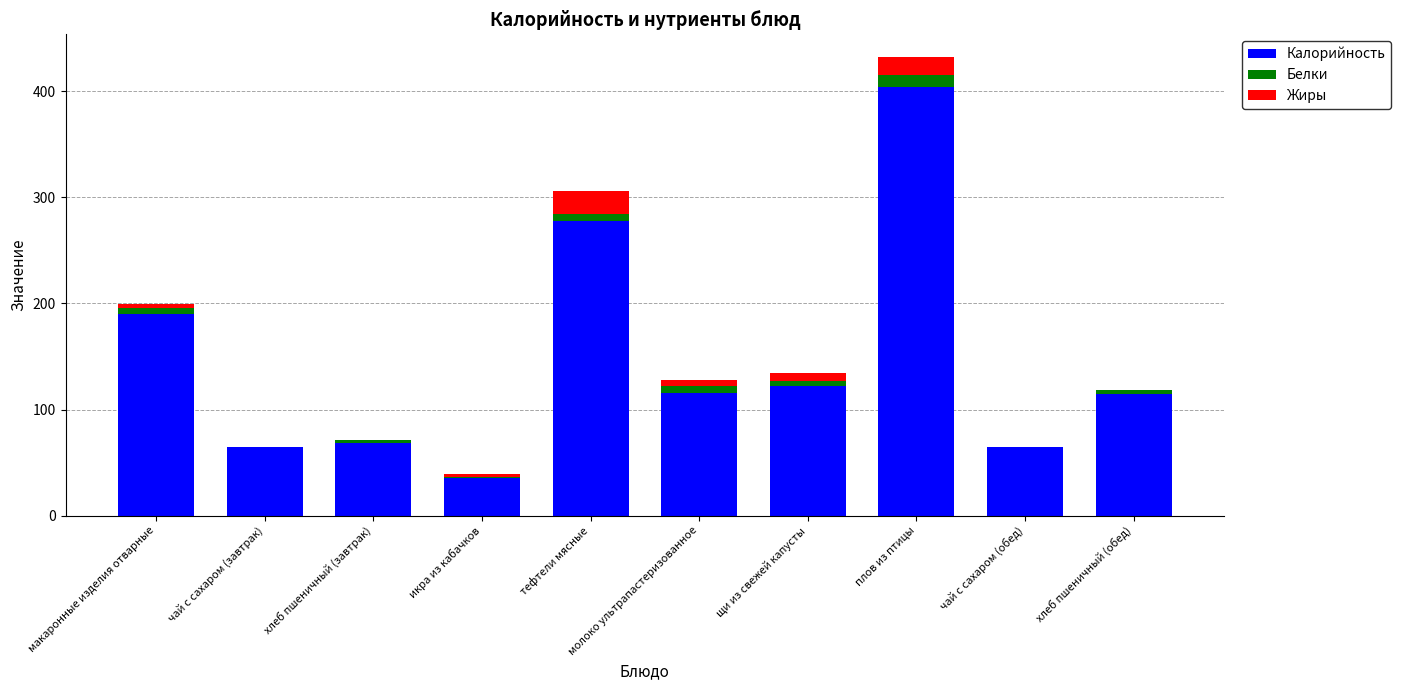

How many categories are shown in the chart?

10